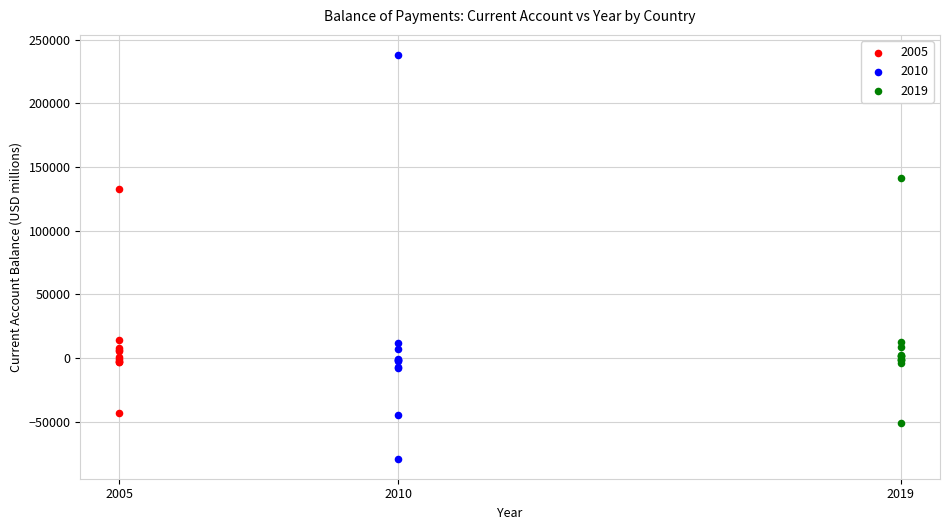

Which series contains the highest Y value?

2010